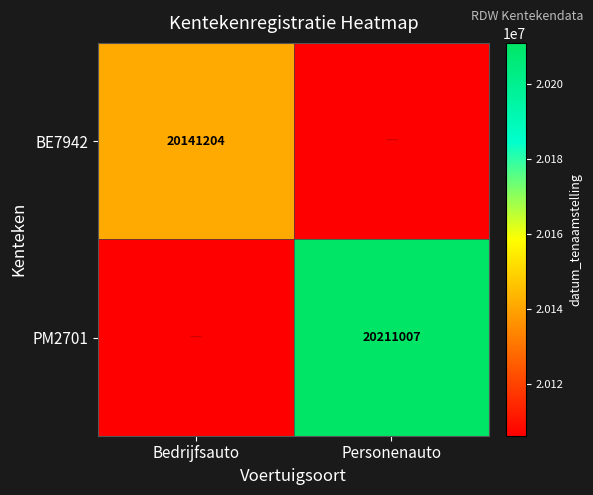

Is it true that PM2701 equals 5715576 at Personenauto?

False